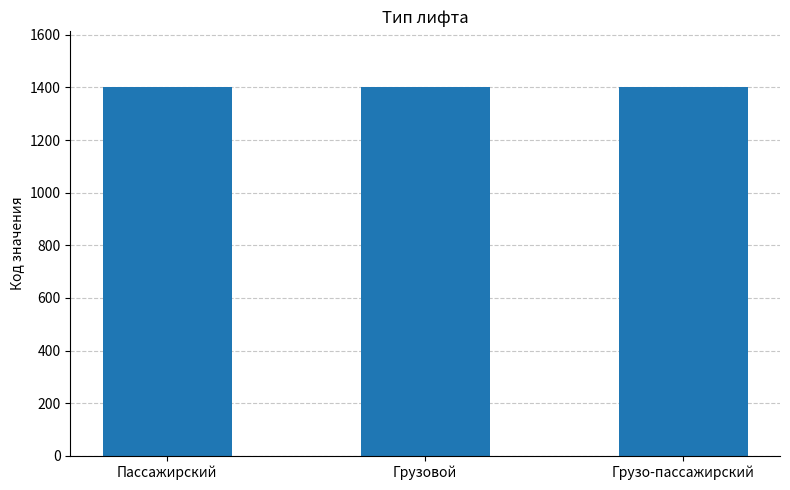

What is the label of the 1st bar from the right?

Грузо-пассажирский